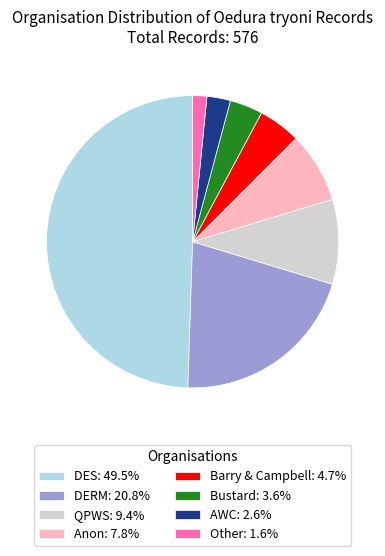

What is the ratio of the value at Other: 1.6% to the value at AWC: 2.6%?

0.6